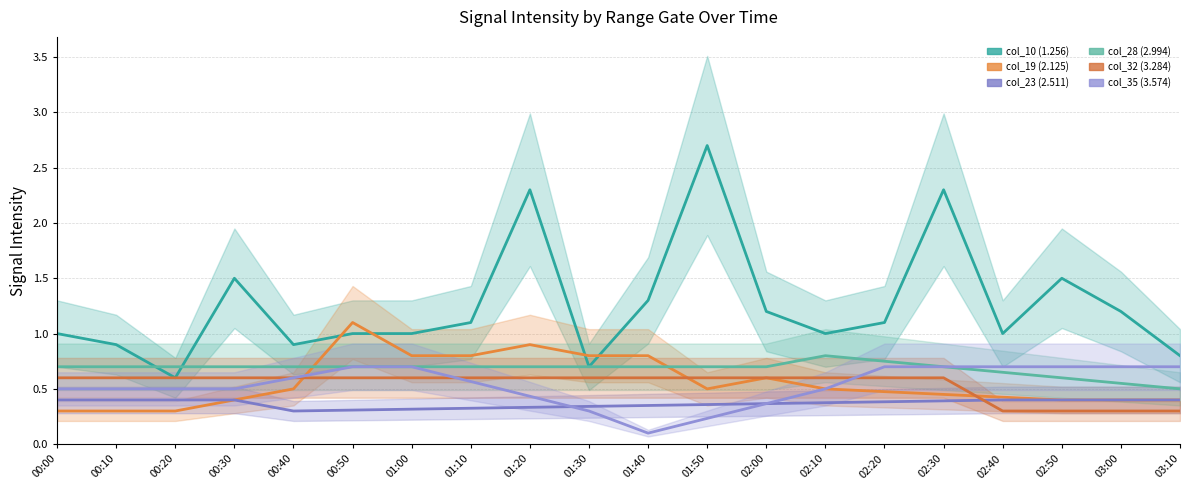

True or false: col_10 (1.256) and col_32 (3.284) cross at least once.

False